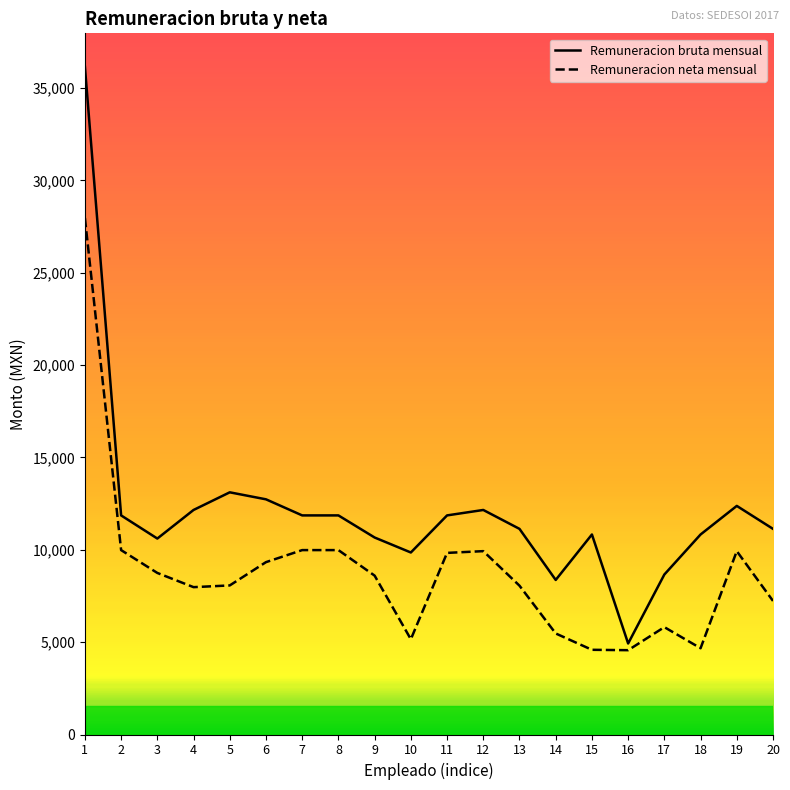

What is the difference between the Remuneracion neta mensual values at 17 and 6?

3519.2